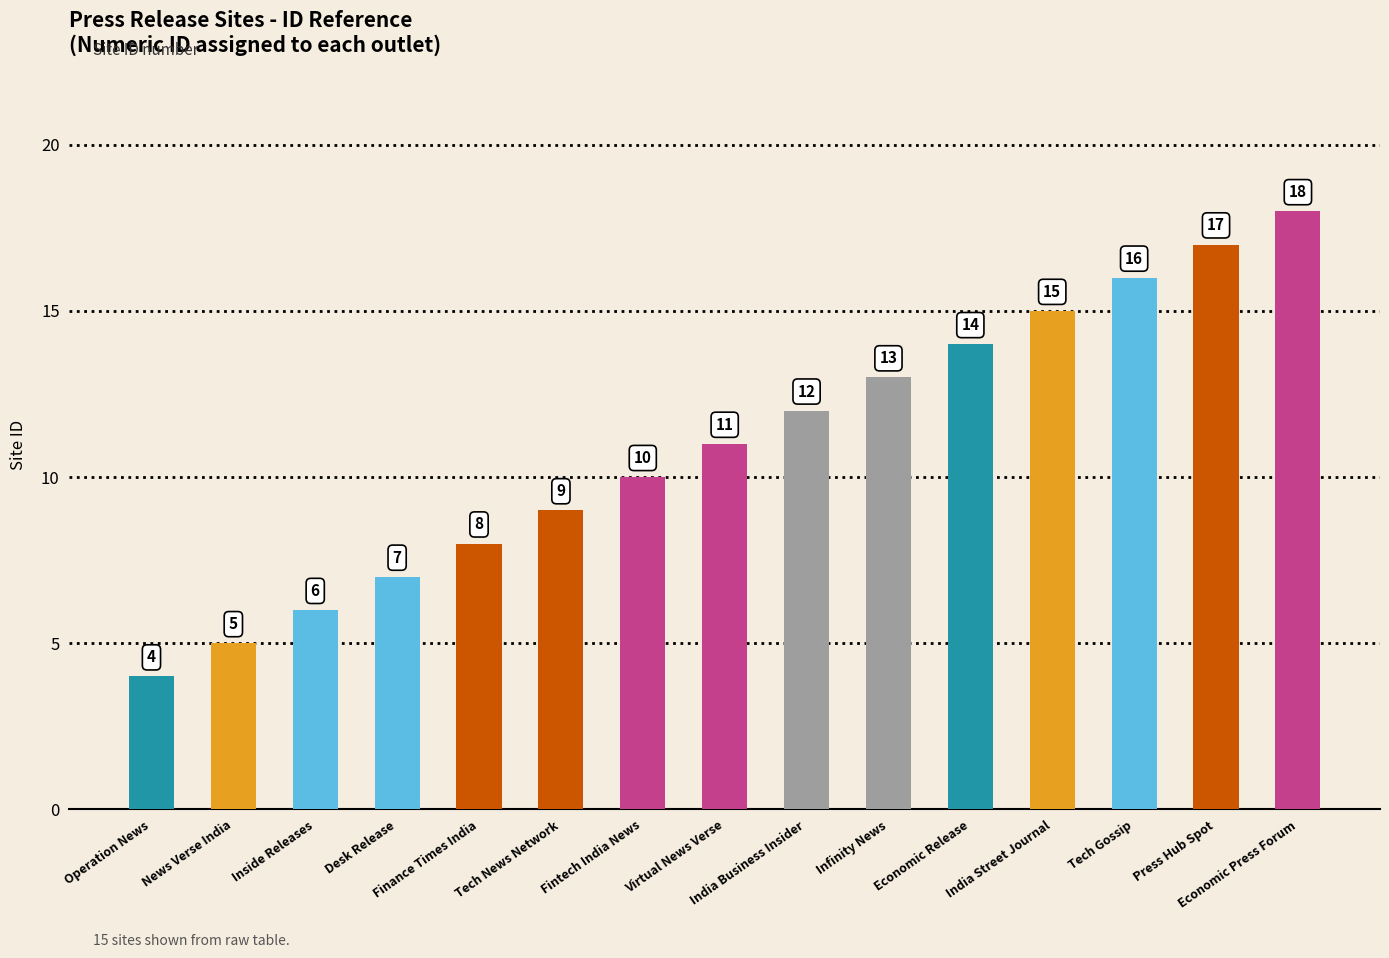

Reading left to right, what are all the values shown in this chart?

Operation News=4	News Verse India=5	Inside Releases=6	Desk Release=7	Finance Times India=8	Tech News Network=9	Fintech India News=10	Virtual News Verse=11	India Business Insider=12	Infinity News=13	Economic Release=14	India Street Journal=15	Tech Gossip=16	Press Hub Spot=17	Economic Press Forum=18